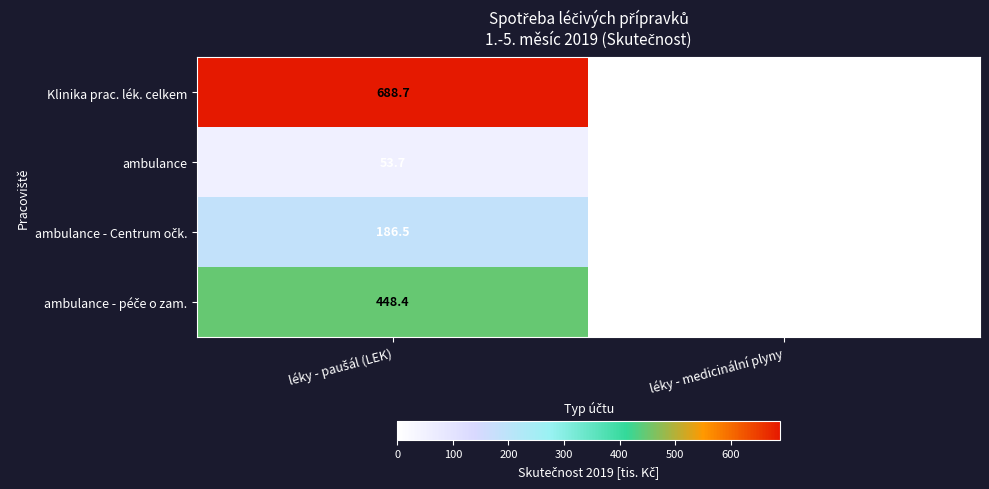

Where is Klinika prac. lék. celkem nearest to the value 344?

léky - medicinální plyny